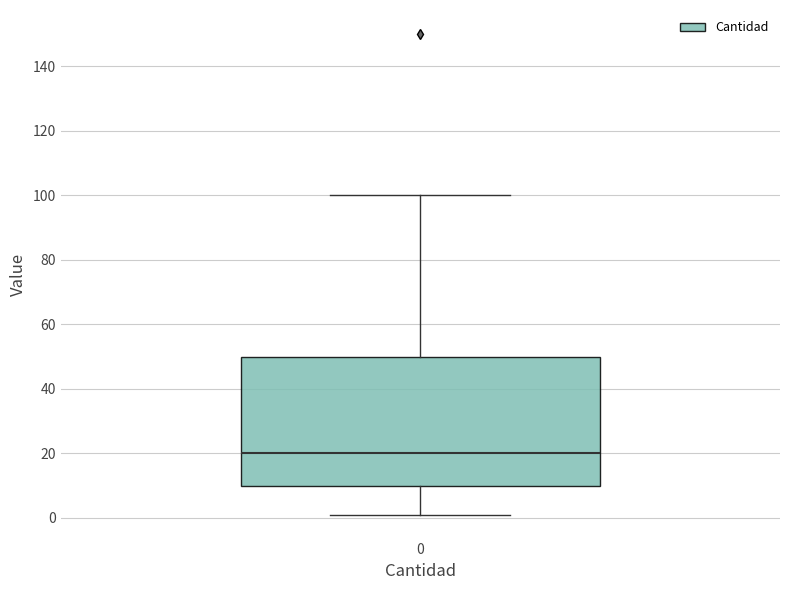

Where is the upper edge of the box at x = 0 on the y-axis? The values are not printed on the chart, so give them approximately, as read against the axis.

50